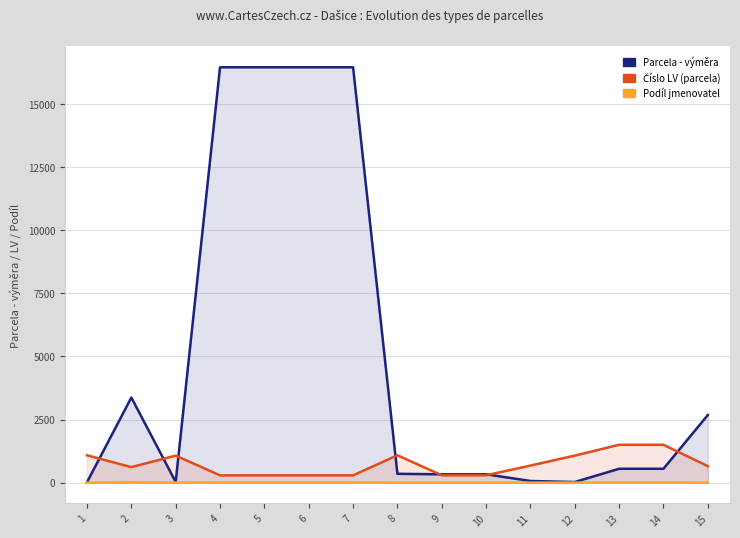

At which category is the sum across all series the highest?

4